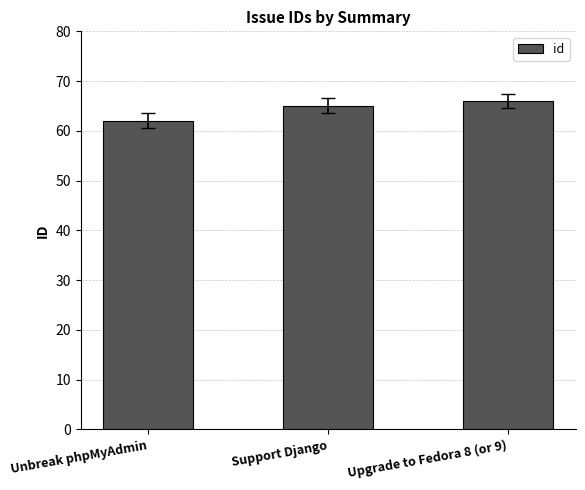

What is the label of the 2nd bar from the right?

Support Django